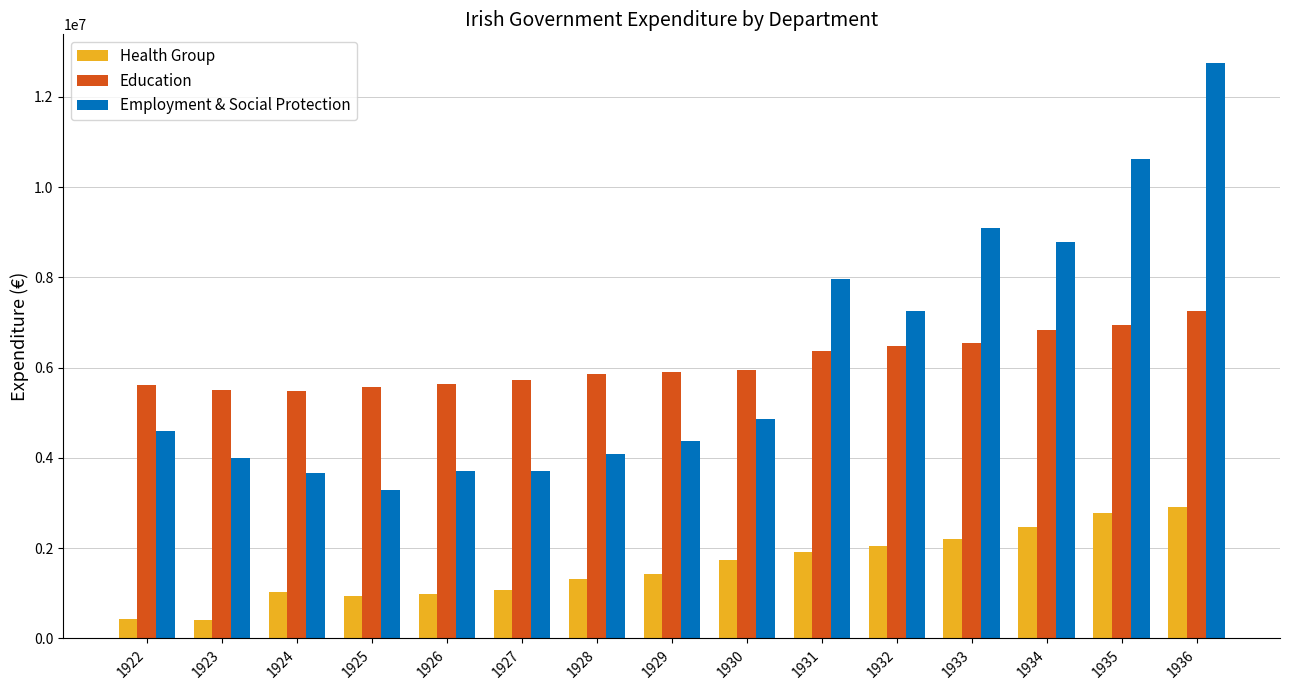

Where does the Health Group series first go above 1425033?

1929